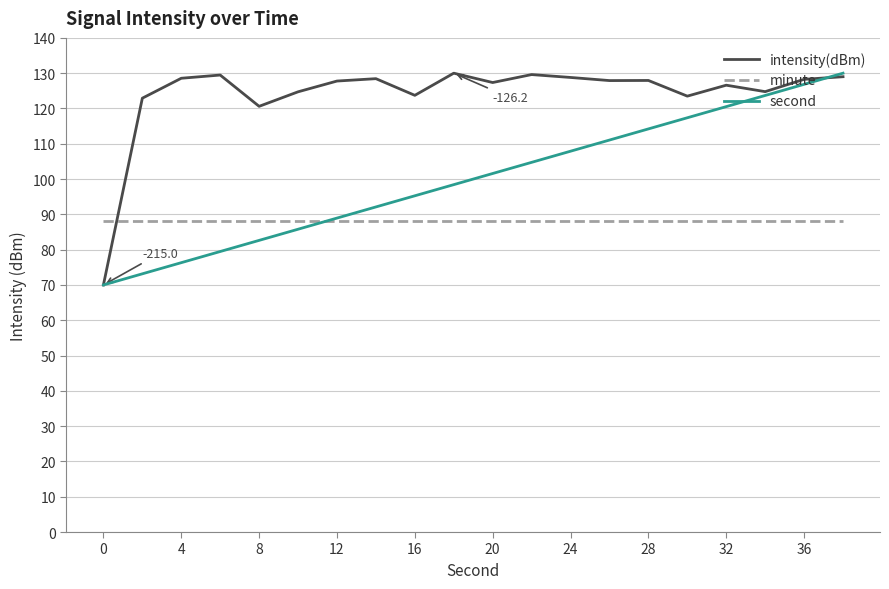

Rank the series by their average value, from lowest to highest.

minute, second, intensity(dBm)